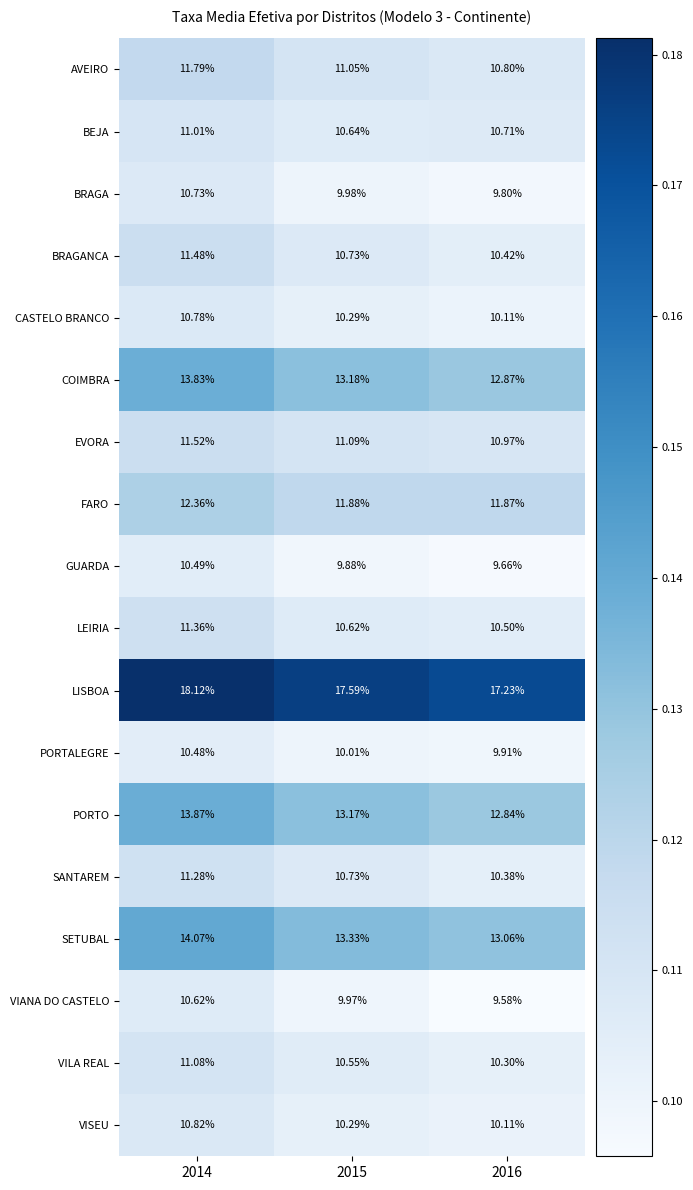

At which category is the sum across all series the highest?

2014